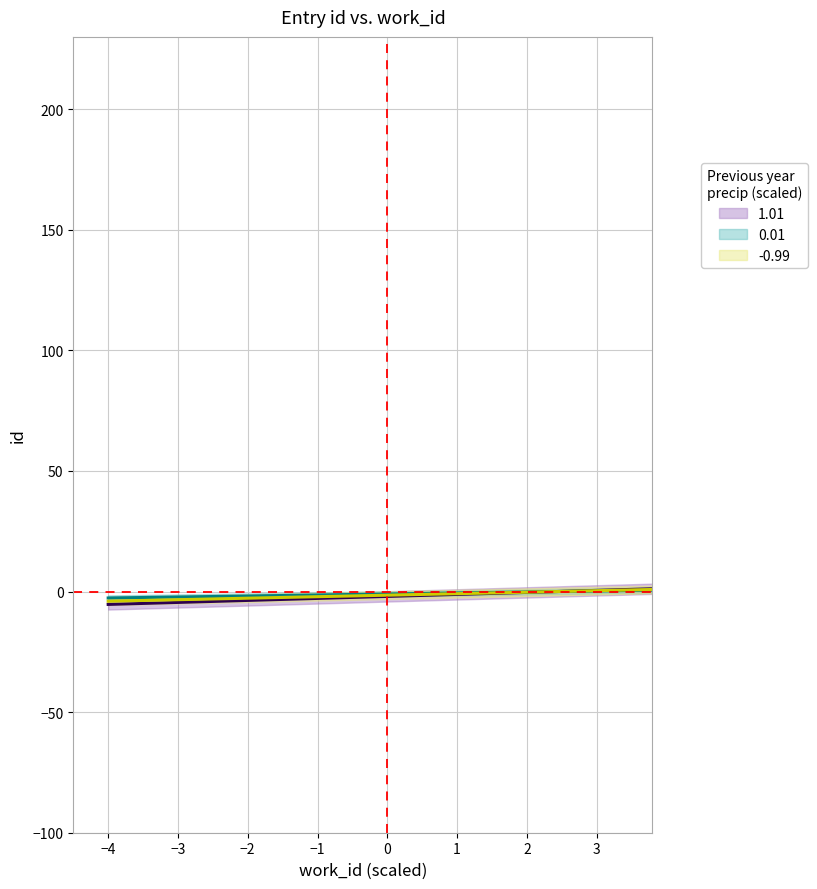

True or false: 1.01 and 0.01 cross at least once.

True